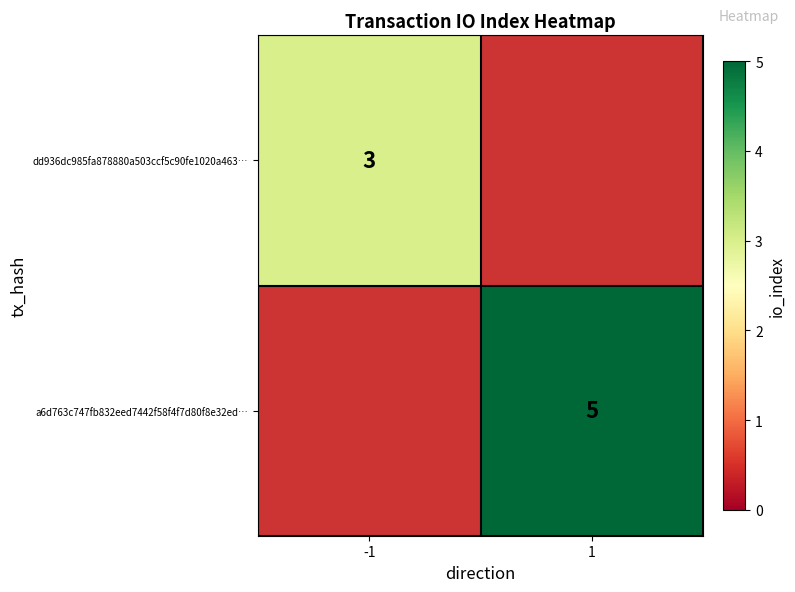

The a6d763c747fb832eed7442f58f4f7d80f8e32ed… series shows 5 at 1. True or false?

True